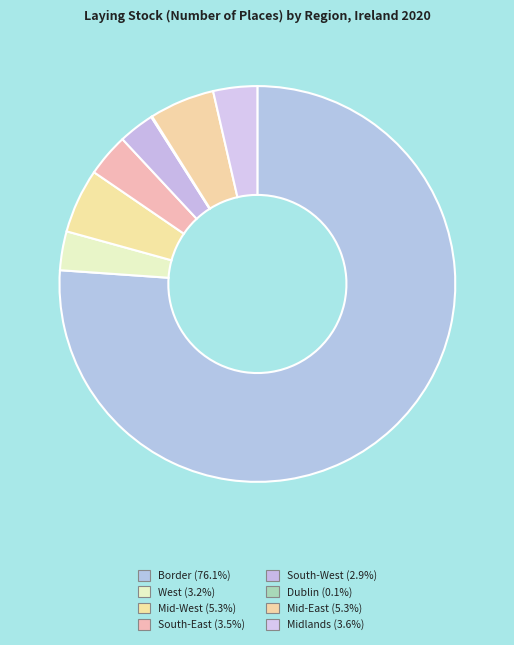

Is it true that Mid-East is 12% of the pie?

False